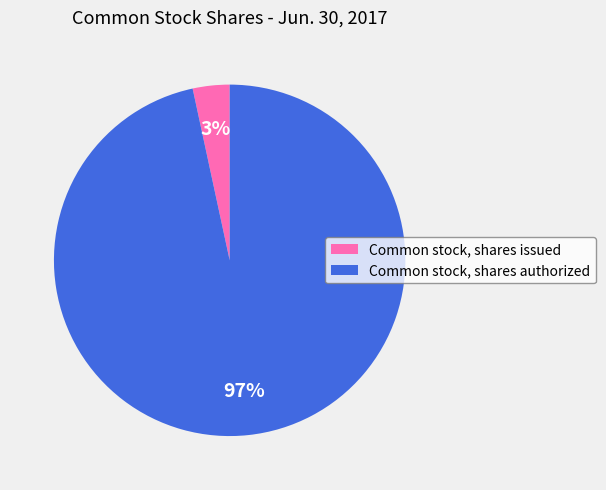

What is the largest slice in the pie chart?

Common stock, shares authorized